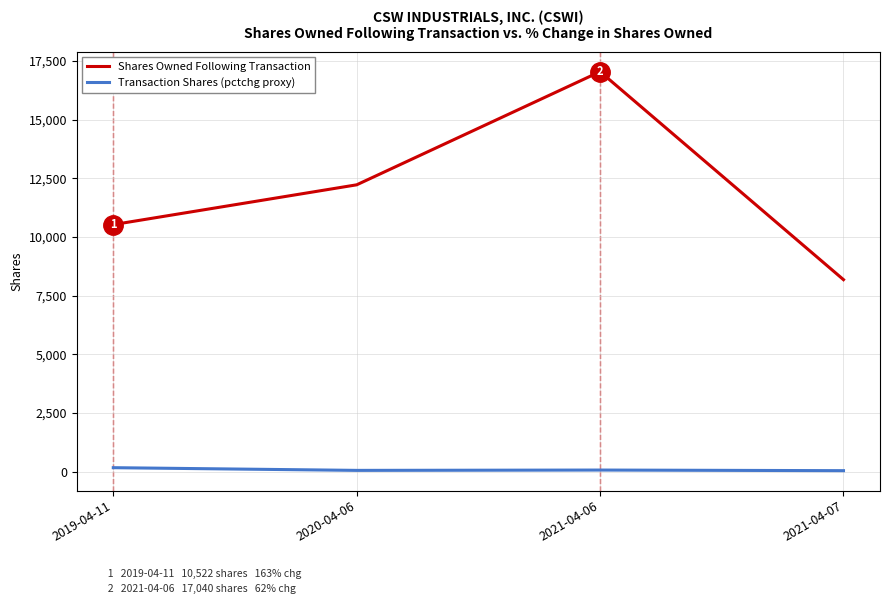

True or false: Shares Owned Following Transaction has more than 2 points higher than both neighbors.

False